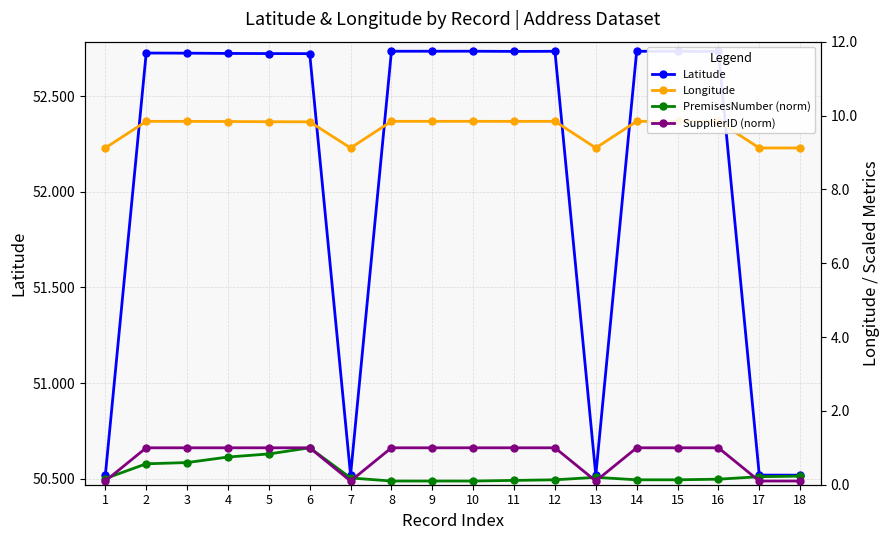

Reading right to left, extract all data points from this chart.

Latitude: 18=50.5	17=50.5	16=52.7	15=52.7	14=52.7	13=50.5	12=52.7	11=52.7	10=52.7	9=52.7	8=52.7	7=50.5	6=52.7	5=52.7	4=52.7	3=52.7	2=52.7	1=50.5
Longitude: 18=9.1	17=9.1	16=9.8	15=9.8	14=9.8	13=9.1	12=9.8	11=9.8	10=9.8	9=9.8	8=9.8	7=9.1	6=9.8	5=9.8	4=9.8	3=9.8	2=9.8	1=9.1
PremisesNumber (norm): 18=0.2	17=0.2	16=0.1	15=0.1	14=0.1	13=0.2	12=0.1	11=0.1	10=0.1	9=0.1	8=0.1	7=0.2	6=1.0	5=0.8	4=0.8	3=0.6	2=0.6	1=0.2
SupplierID (norm): 18=0.1	17=0.1	16=1.0	15=1.0	14=1.0	13=0.1	12=1.0	11=1.0	10=1.0	9=1.0	8=1.0	7=0.1	6=1.0	5=1.0	4=1.0	3=1.0	2=1.0	1=0.1